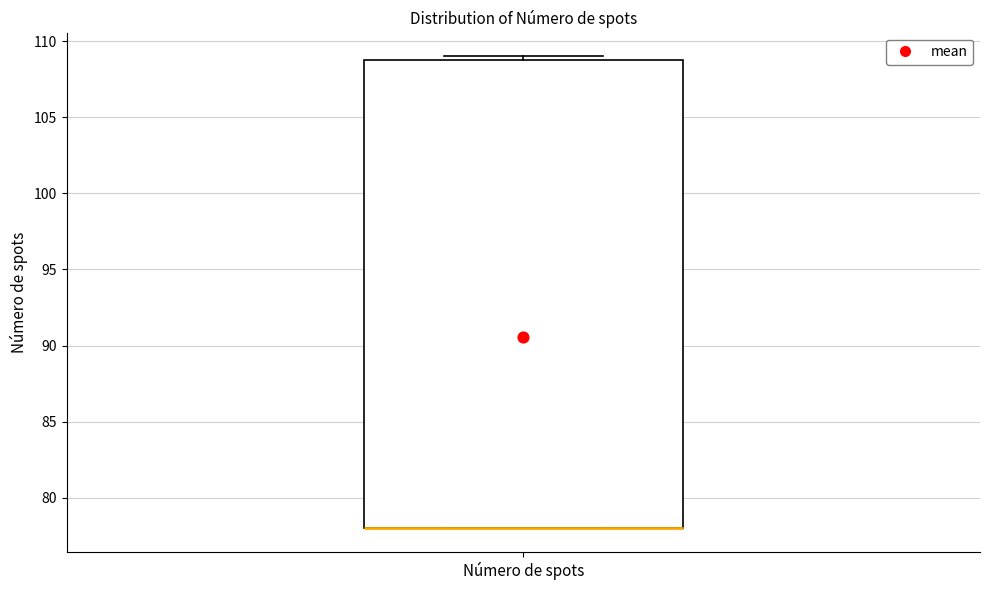

Transcribe this box plot: give where the median line is, the range the box spans, and where the two whiskers end, as read against the y-axis. The values are not printed on the chart, so give them approximately, as read against the axis.

median 78 (drawn on the box's lower edge), box 78 to 109, whiskers 78 to 109 (just above the box's upper edge)